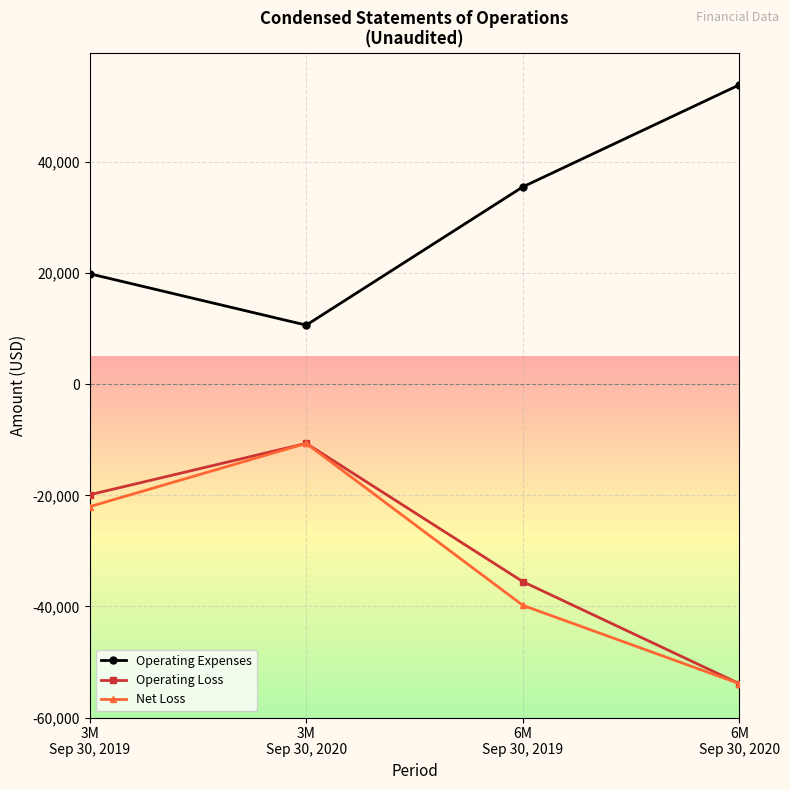

True or false: Operating Loss and Operating Expenses cross at least once.

False